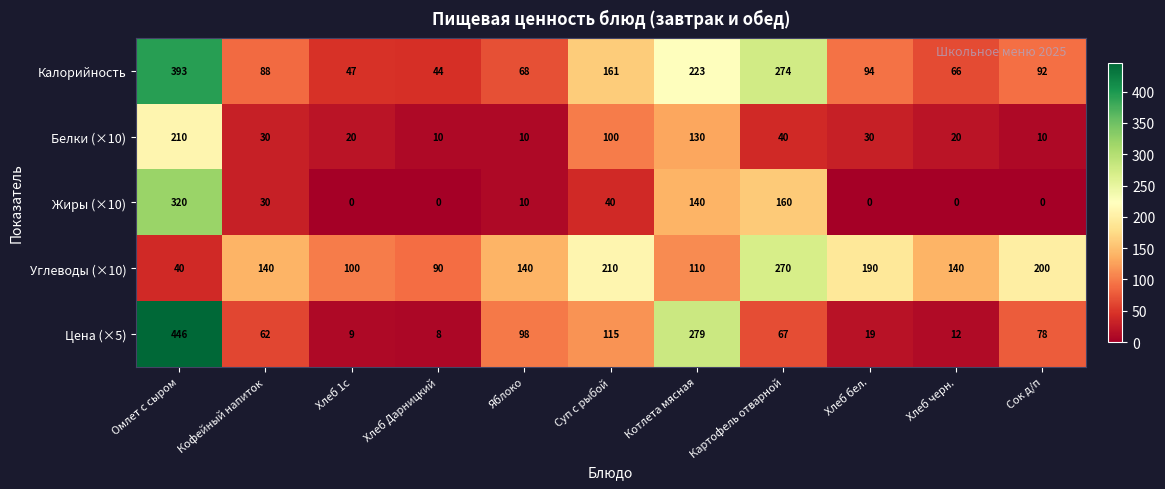

What is the sum of all Калорийность values?

1550